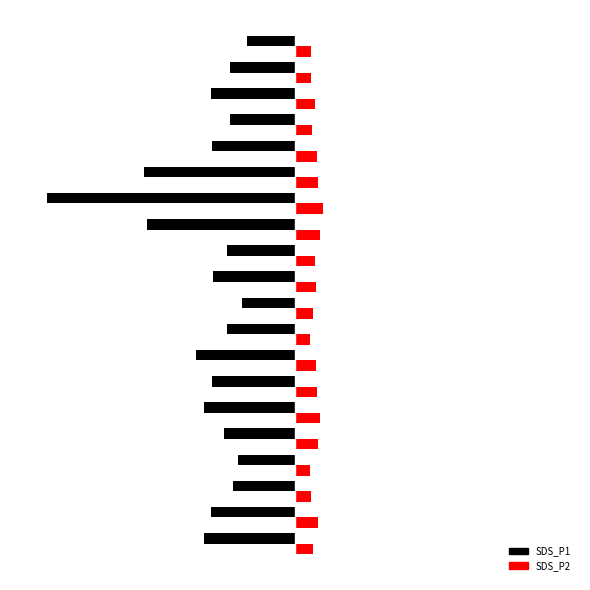

What is the highest value of the SDS_P1 series?

-2.9